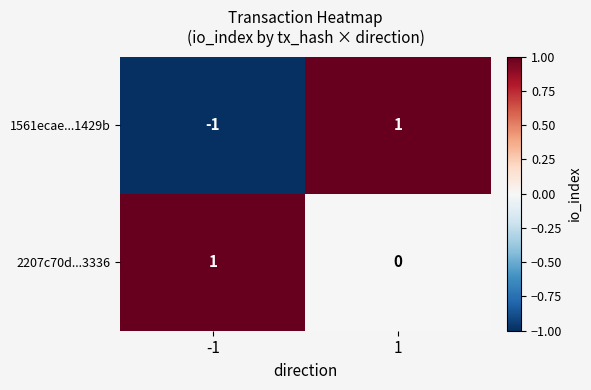

Is the value of 1561ecae...1429b at -1 greater than the value of 2207c70d...3336 at 1?

No